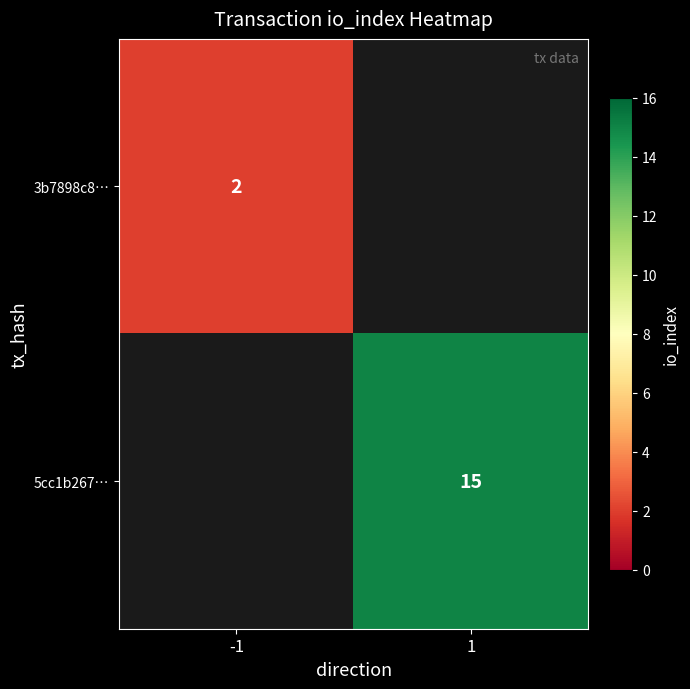

How many series are shown in this chart?

2